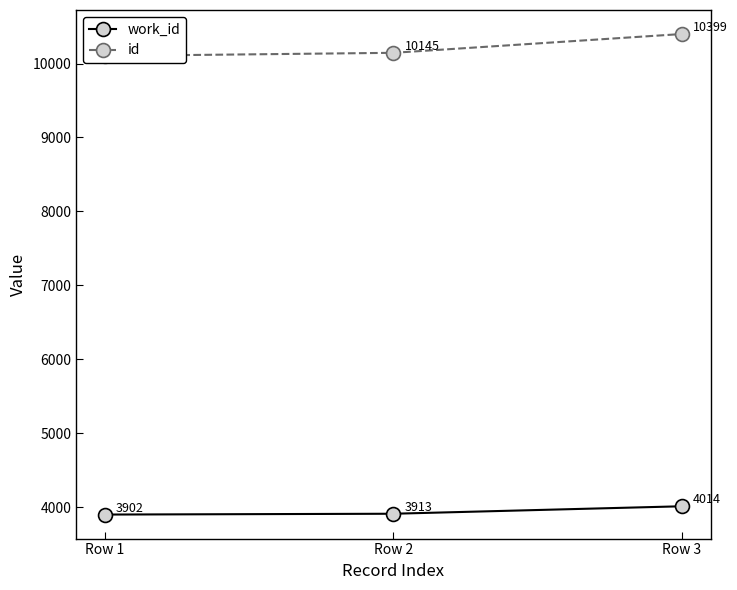

What is the difference between the maximum and second lowest values in the id series?

254